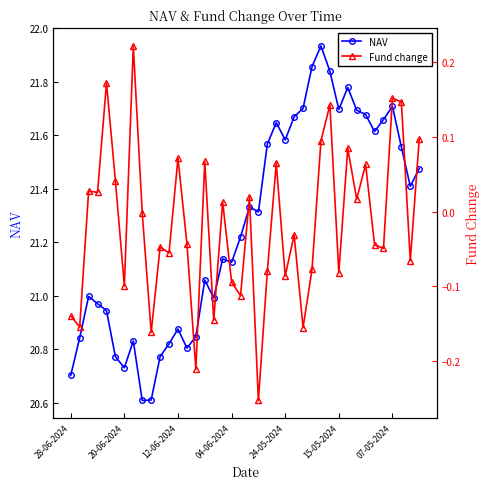

How many values in the Fund change series are below 0?

22